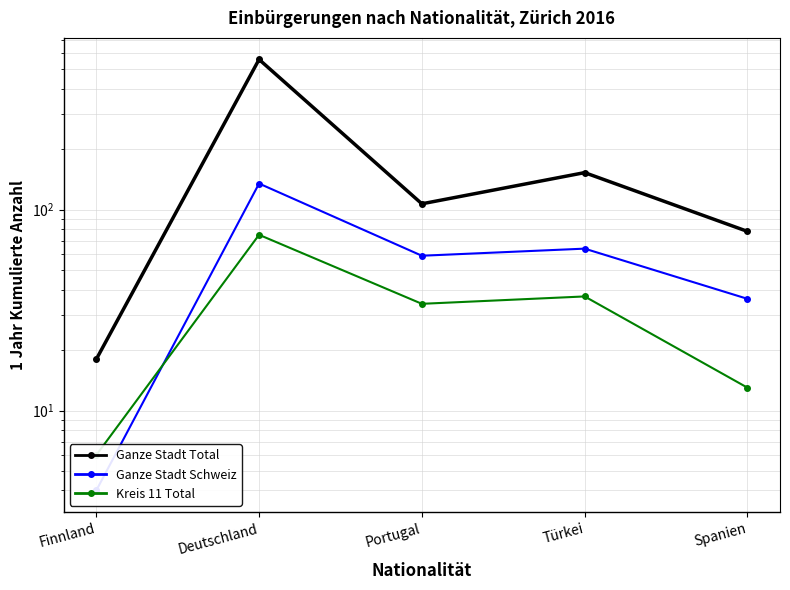

In Kreis 11 Total, how many points are lower than both neighbors (excluding endpoints)?

1